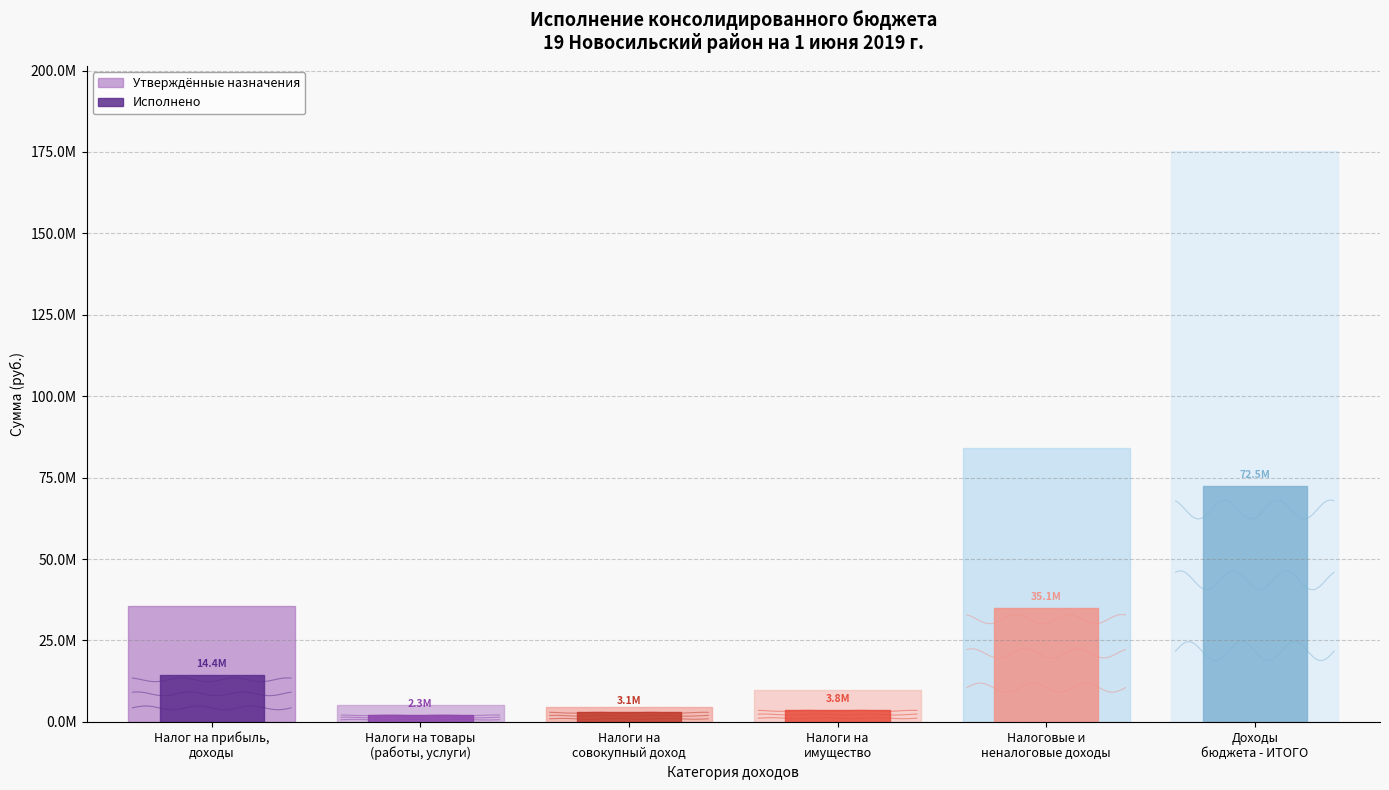

List the labels in order of value, largest first.

Доходы бюджета - ИТОГО, НАЛОГОВЫЕ И НЕНАЛОГОВЫЕ ДОХОДЫ, НАЛОГИ НА ПРИБЫЛЬ, ДОХОДЫ, НАЛОГИ НА ИМУЩЕСТВО, НАЛОГИ НА СОВОКУПНЫЙ ДОХОД, НАЛОГИ НА ТОВАРЫ (РАБОТЫ, УСЛУГИ)